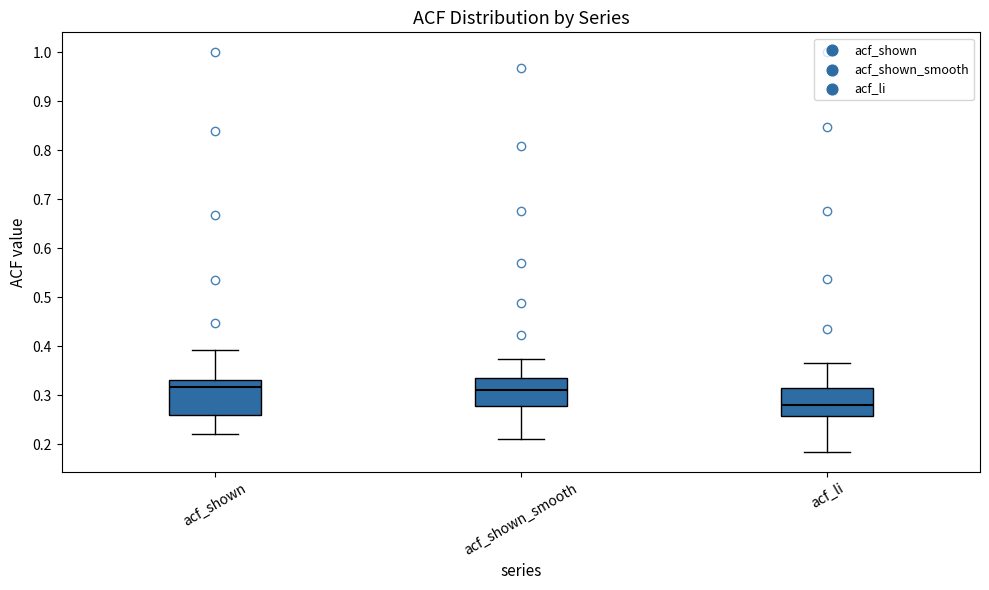

Where does the lower whisker of the box for acf_shown_smooth end on the y-axis? The values are not printed on the chart, so give them approximately, as read against the axis.

0.21